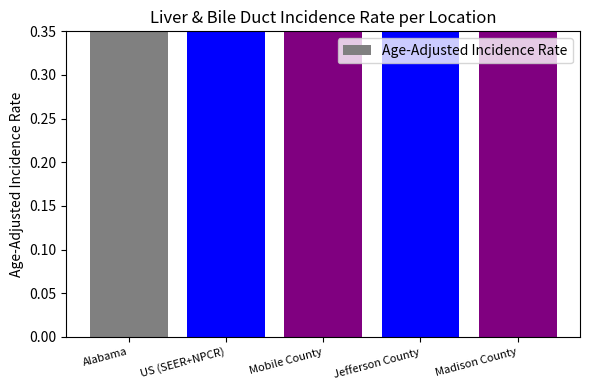

Are the bars grouped side by side (vs. stacked)?

No